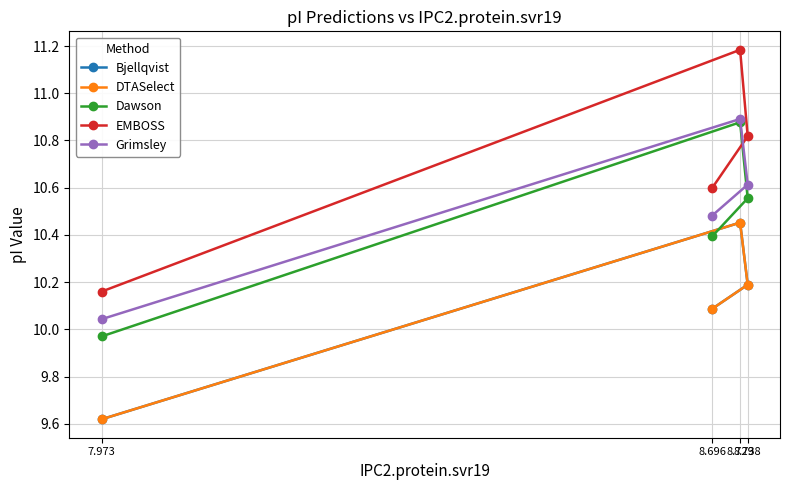

The Dawson series shows 3.6 at 8.738. True or false?

False